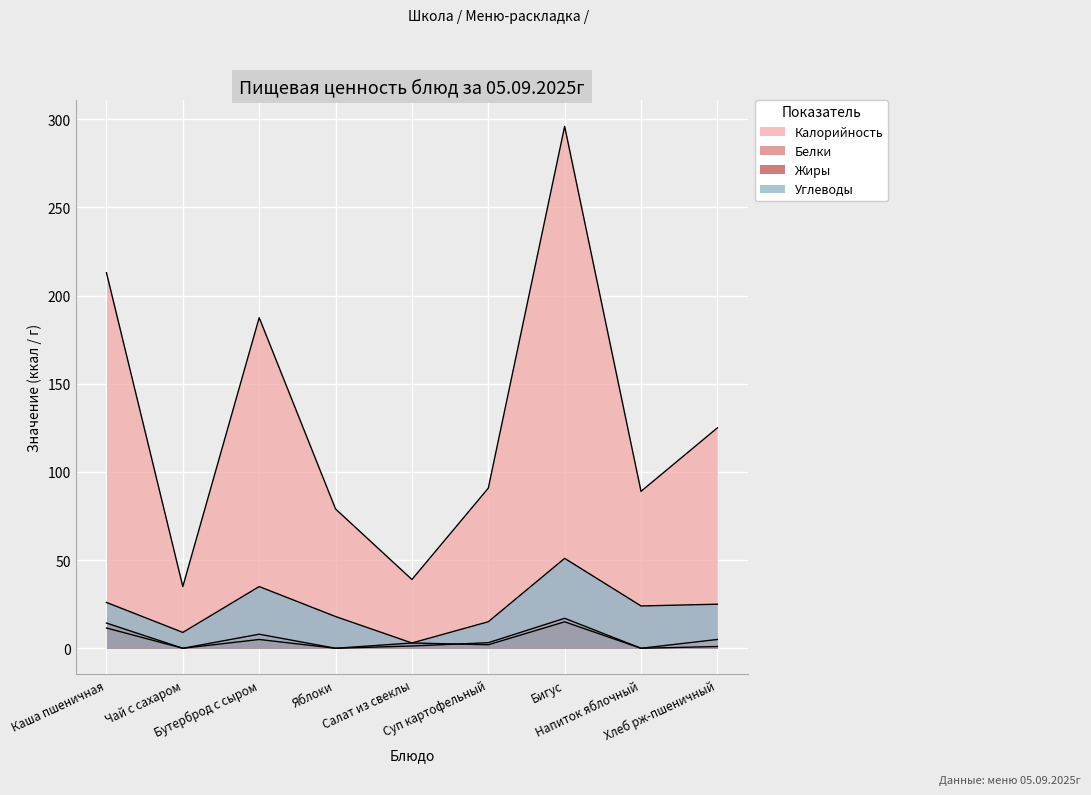

What are all the series names shown in the legend?

Калорийность, Белки, Жиры, Углеводы